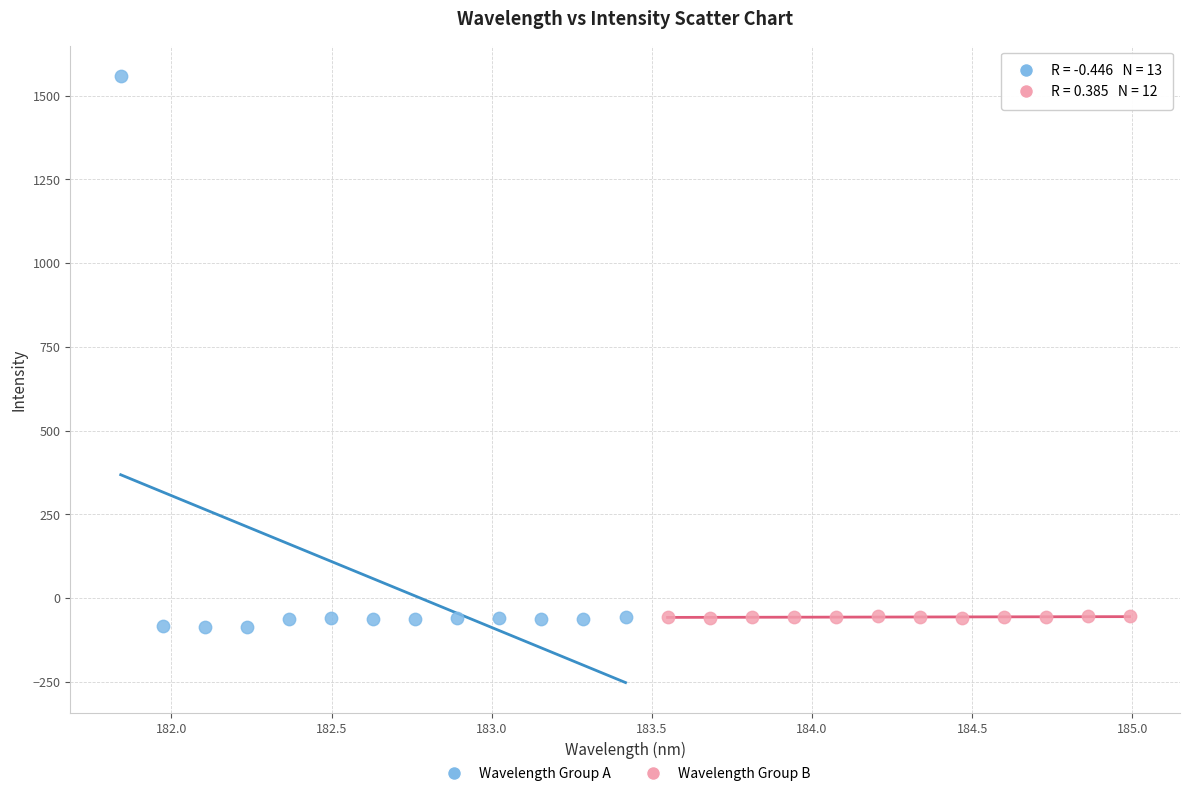

Which series has the largest Y range (max minus min)?

Wavelength Group A